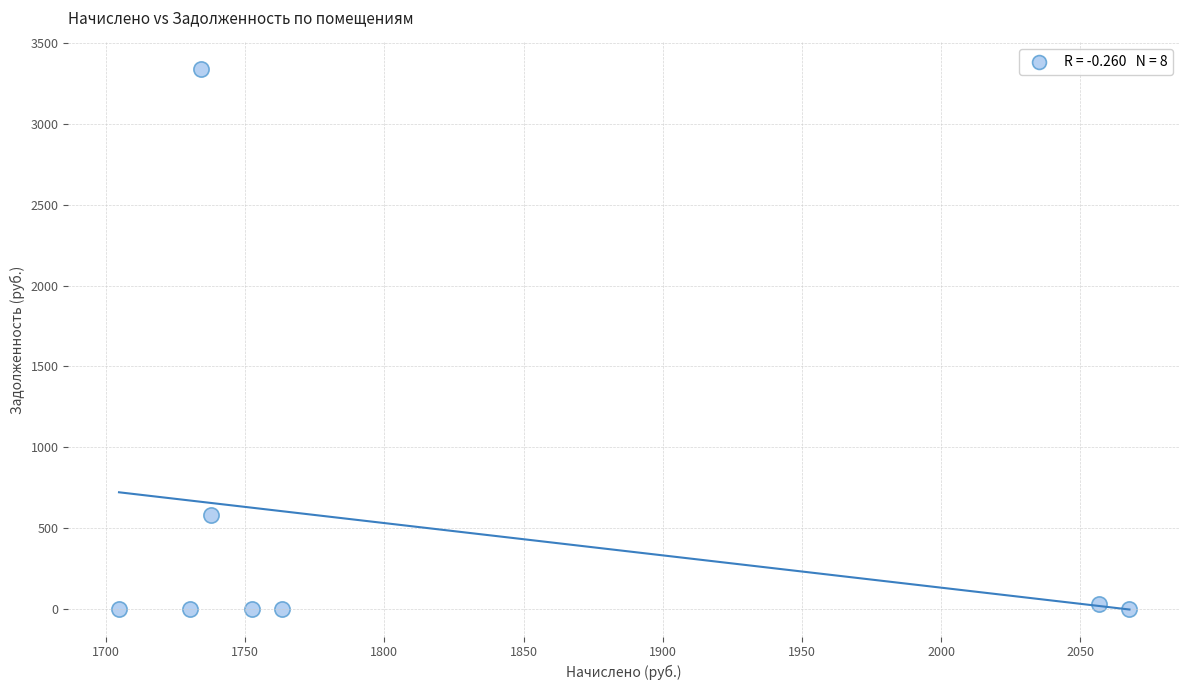

What is the average X value?

1818.3